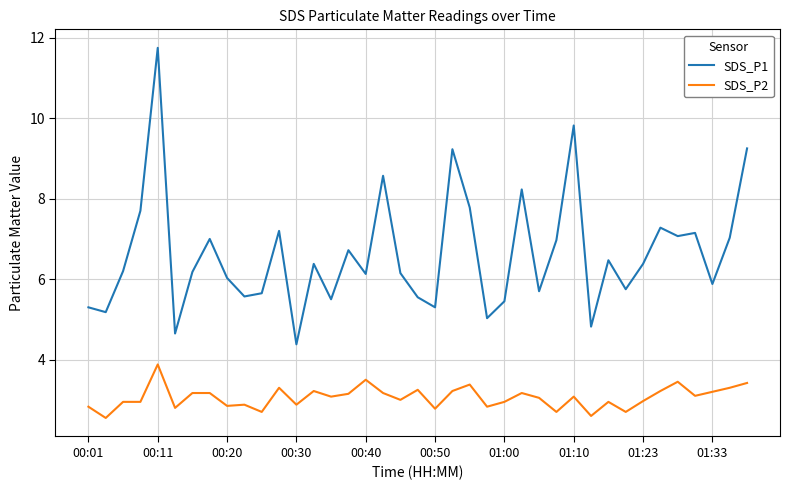

What is the lowest value of the SDS_P1 series?

4.4